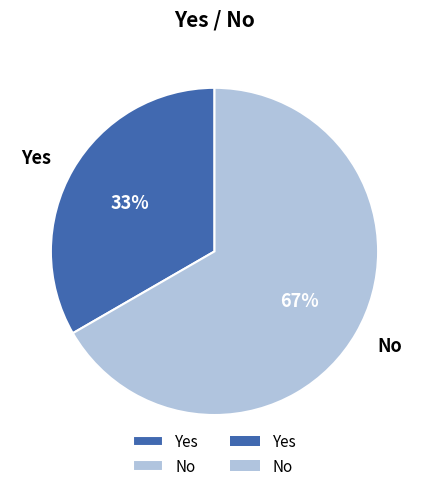

Approximately how many times larger is the value at No compared to Yes?

2.0